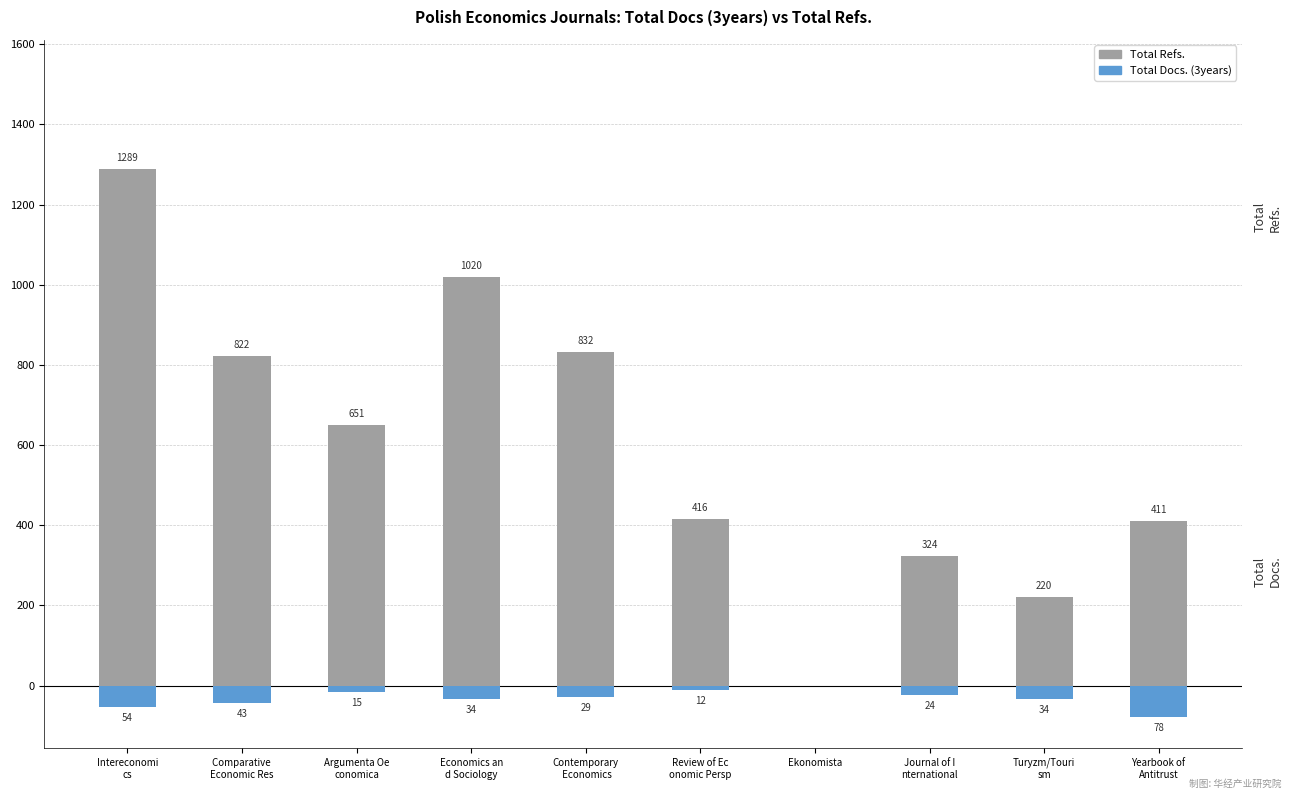

What is the difference between the maximum and minimum values in the Total Refs. series?

1289